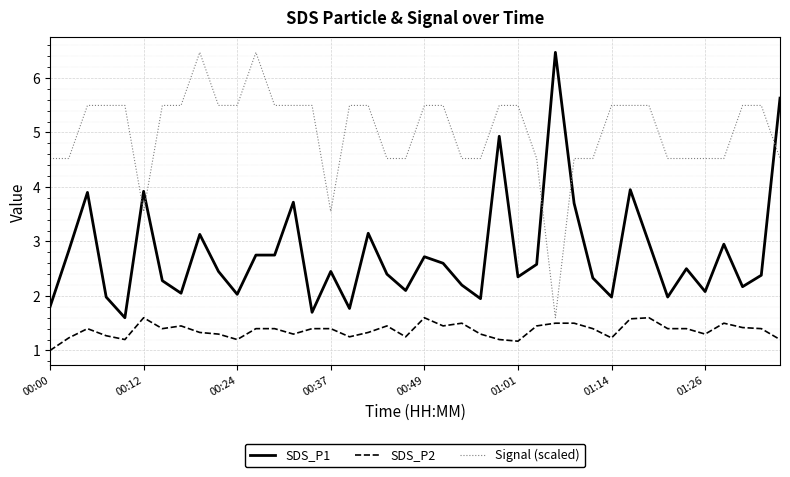

List the series in order of their overall mean, lowest first.

SDS_P2, SDS_P1, Signal (scaled)